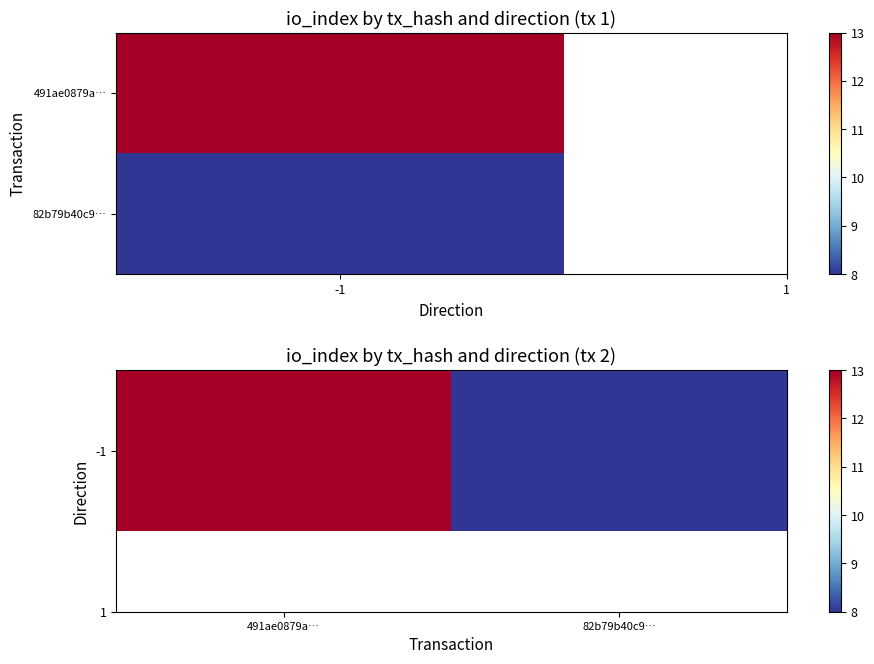

List the labels in order of value, smallest first.

82b79b40c9…, 491ae0879a…